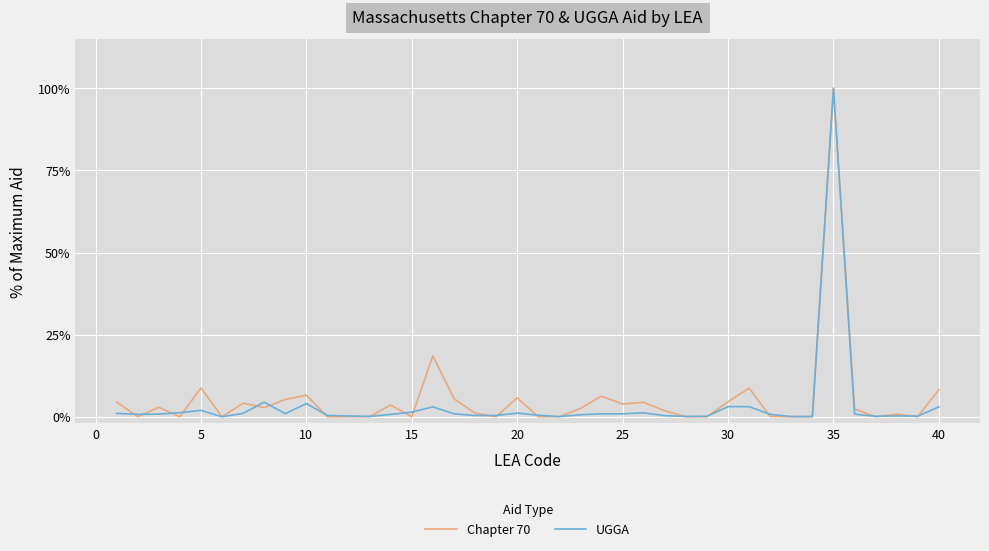

What is the difference between the maximum and minimum values in the UGGA series?

100.0